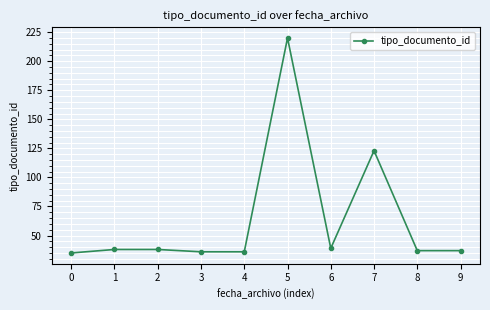

Reading left to right, transcribe all the data shown in this chart.

0=35	1=38	2=38	3=36	4=36	5=220	6=39	7=123	8=37	9=37